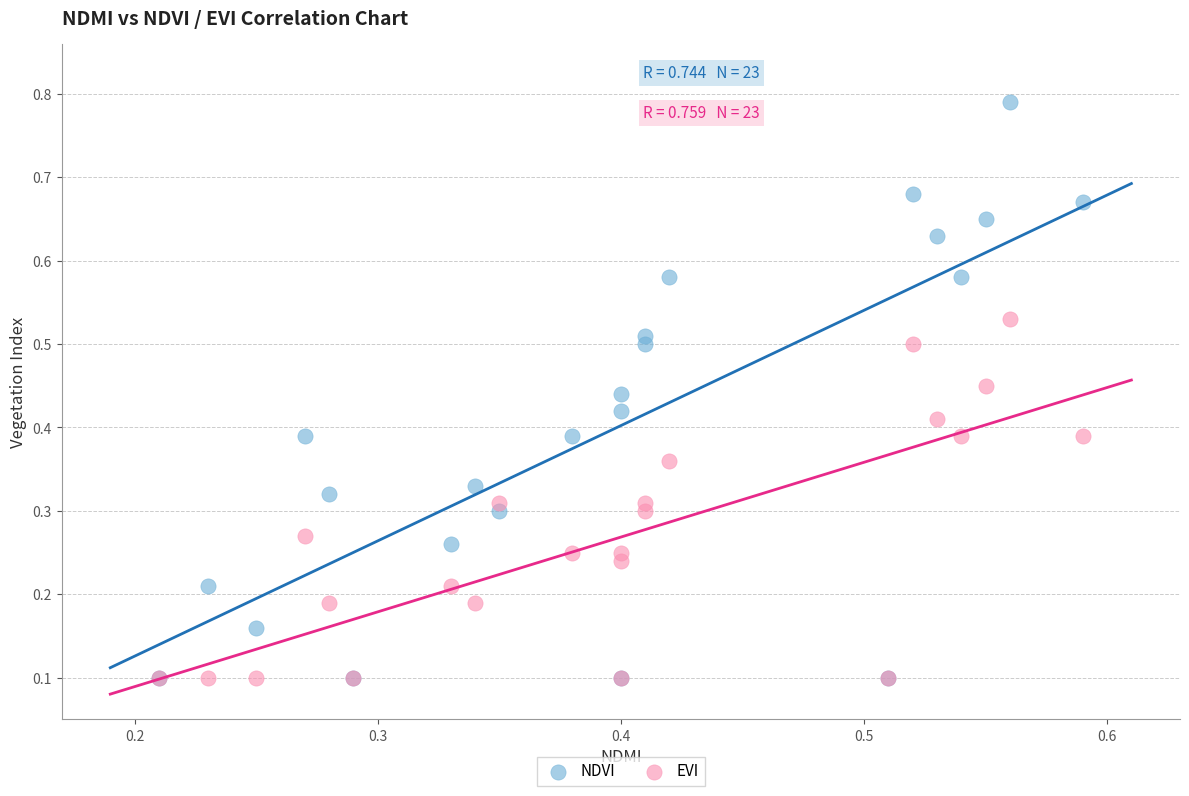

What are all the series names shown in the legend?

NDVI, EVI